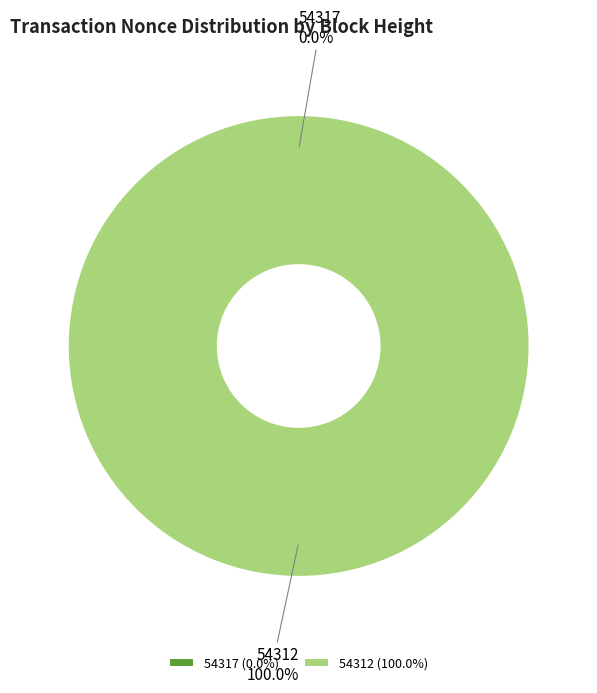

To the nearest percent, what is the average slice percentage?

50%